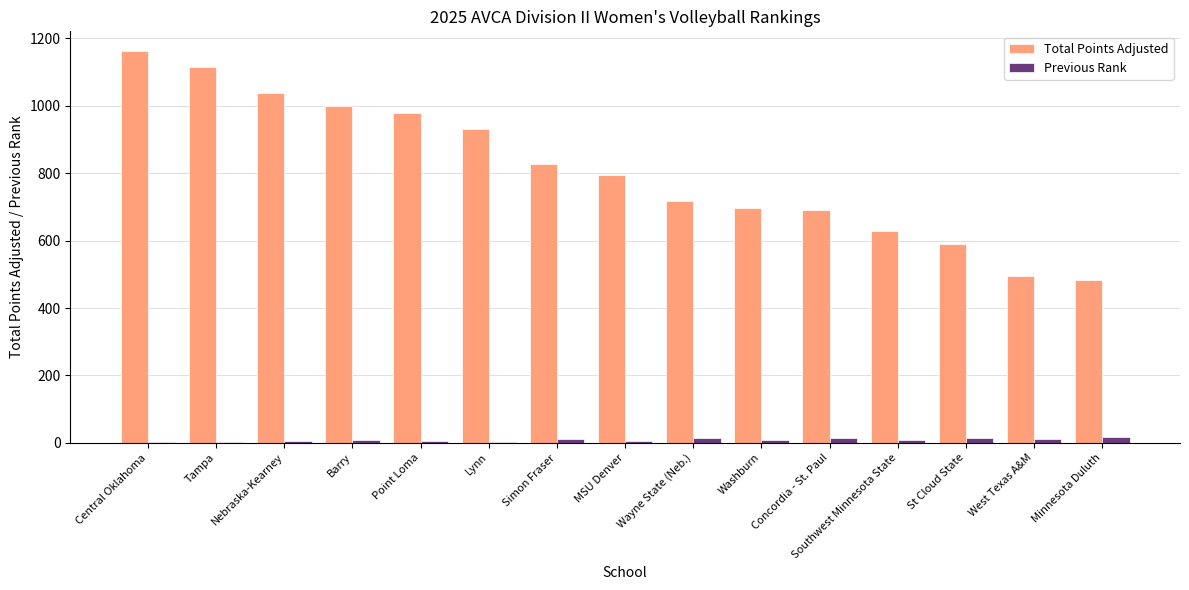

Is the value of Previous Rank at West Texas A&M greater than the value of Total Points Adjusted at Barry?

No